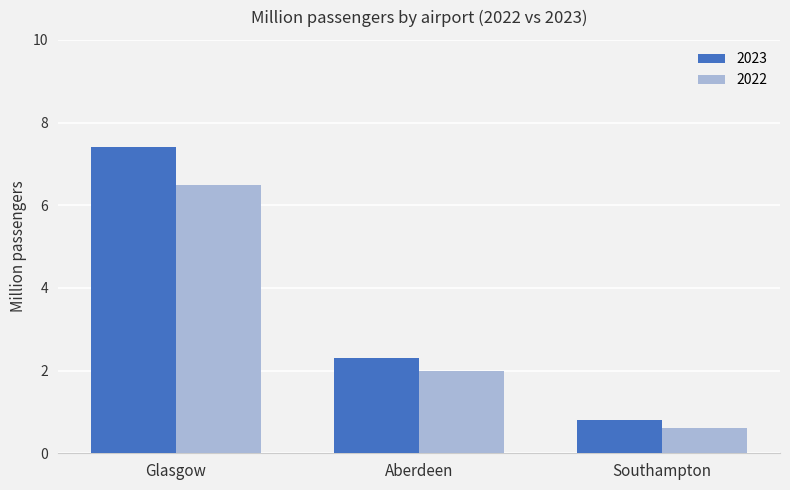

Which series has the largest total across all categories?

2023